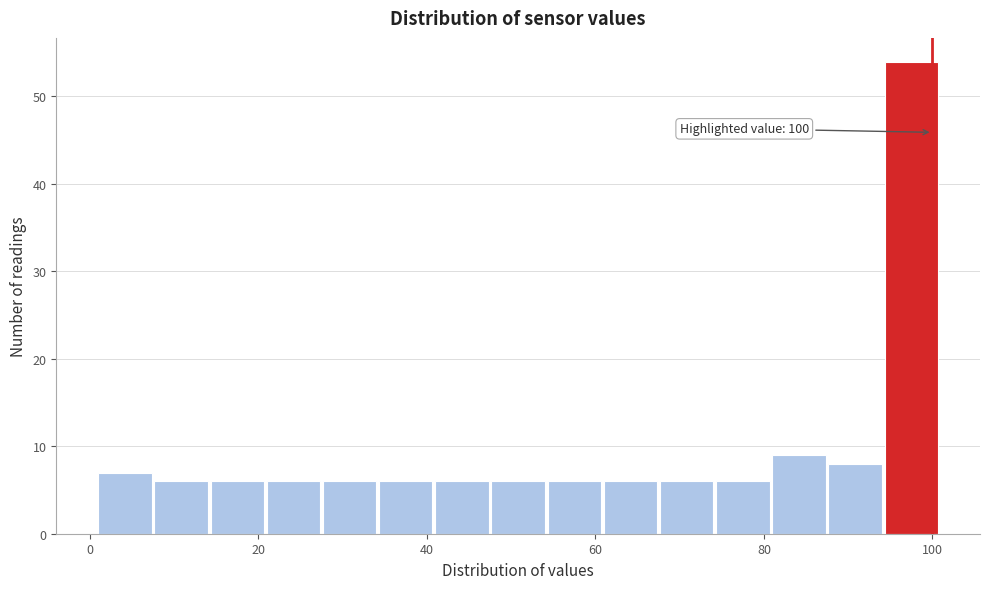

Around what value on the x-axis is the tallest bar? Give the approximate position of its centre, as read against the axis.

98